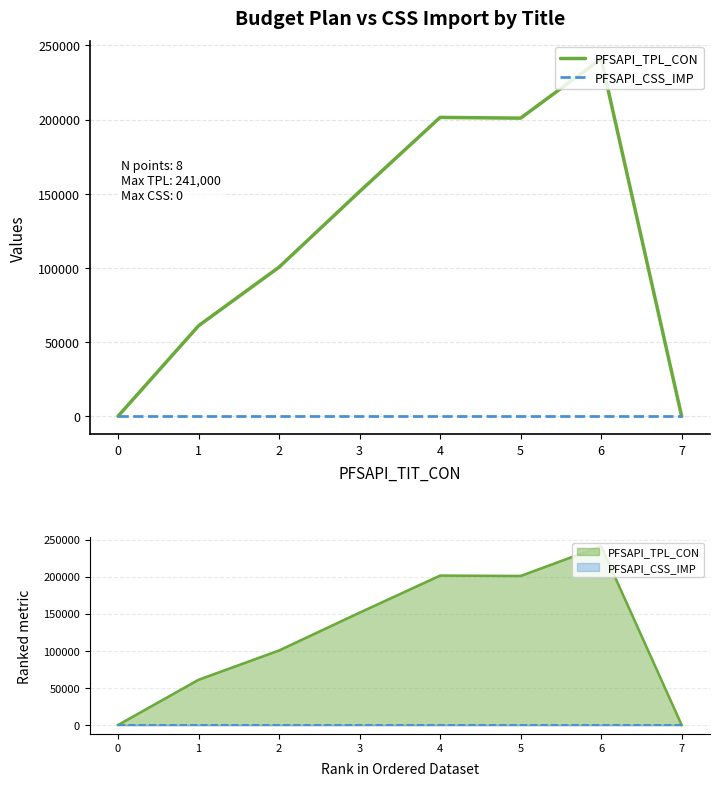

At which label does PFSAPI_TPL_CON reach its peak?

6